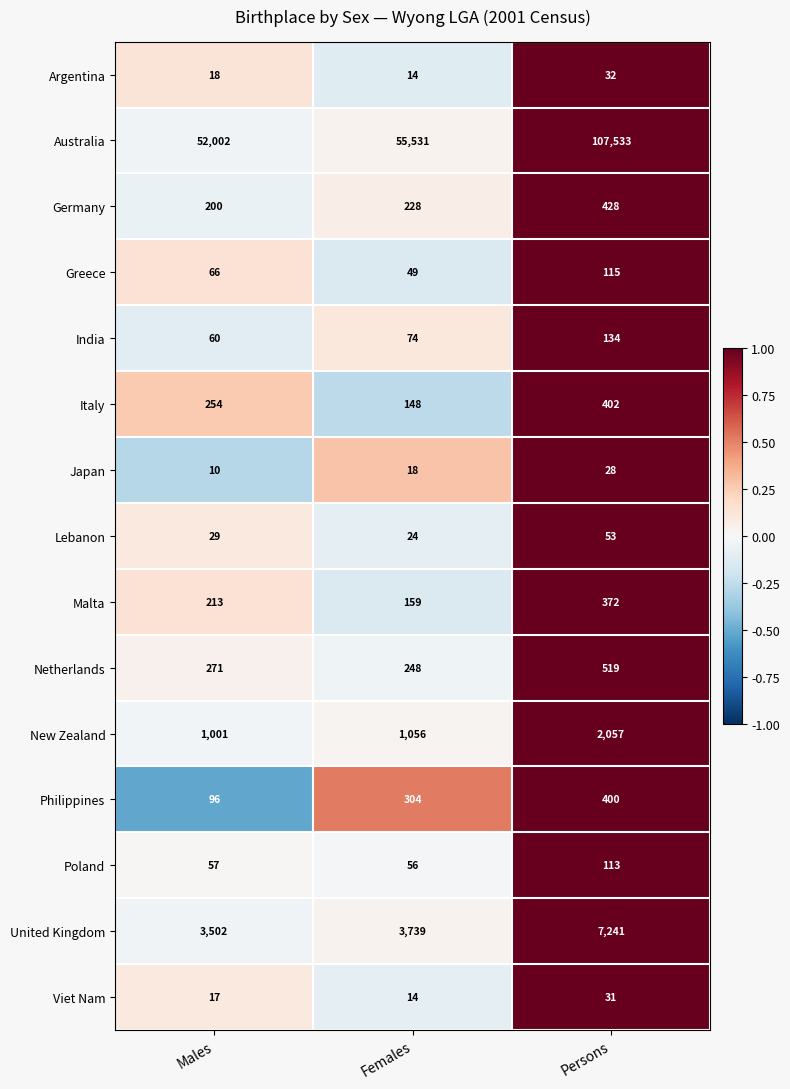

Rank the series by their maximum value, from highest to lowest.

Australia, United Kingdom, New Zealand, Netherlands, Germany, Italy, Philippines, Malta, India, Greece, Poland, Lebanon, Argentina, Viet Nam, Japan